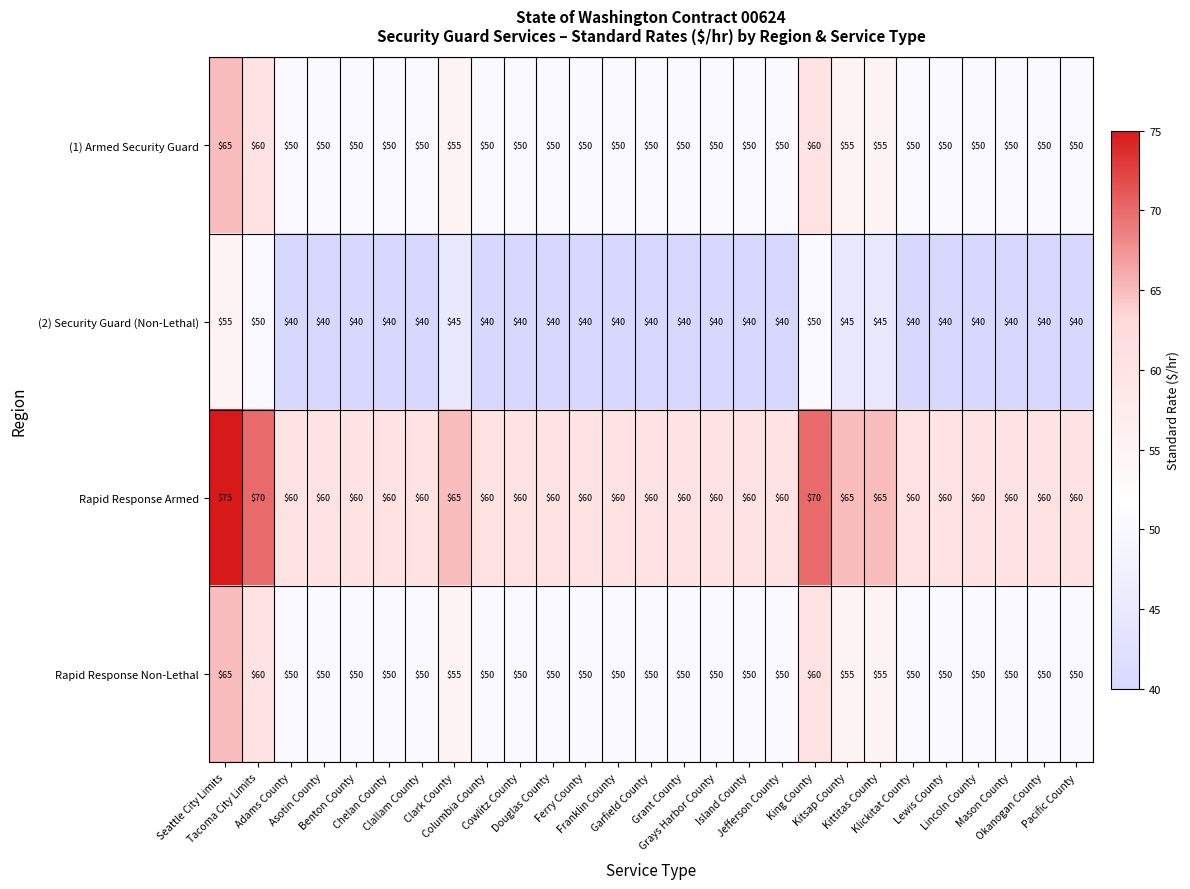

Which series has the largest total across all categories?

Rapid Response Armed